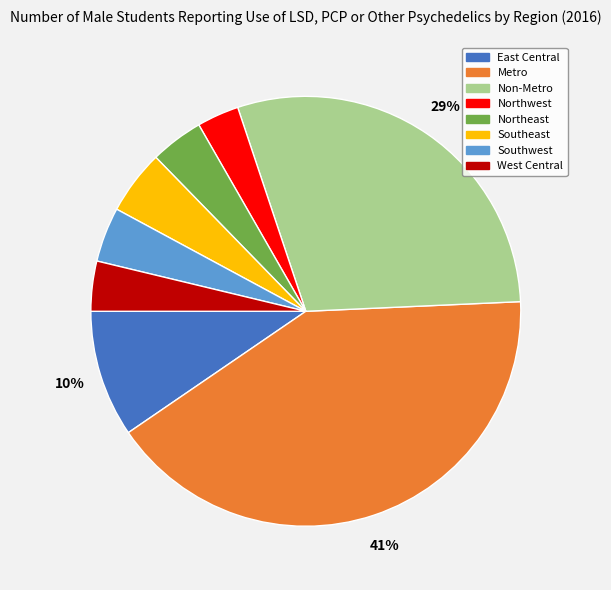

What percentage is the Northeast slice, to the nearest percent?

4%